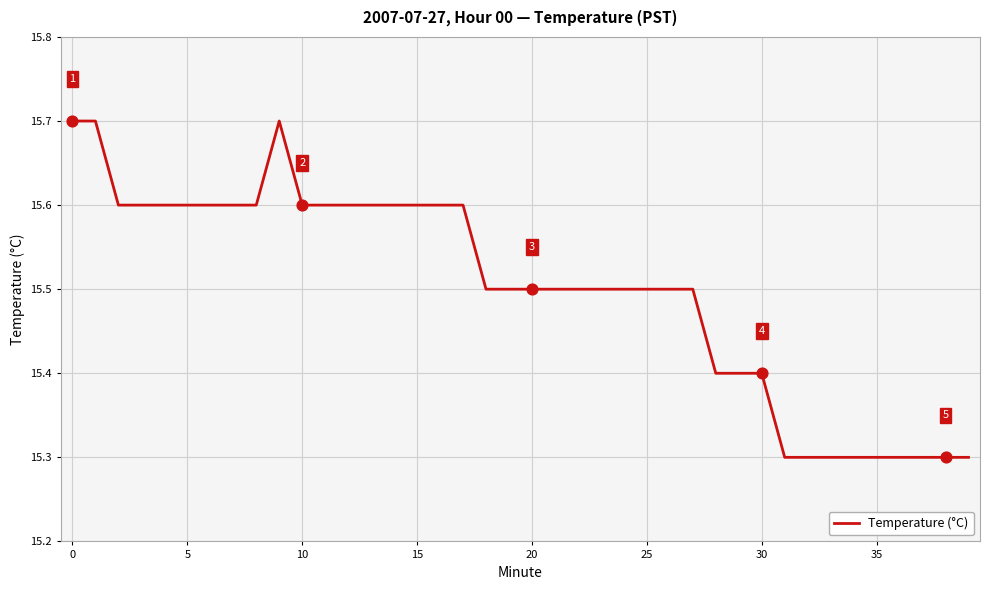

What is the smallest value displayed?

15.3